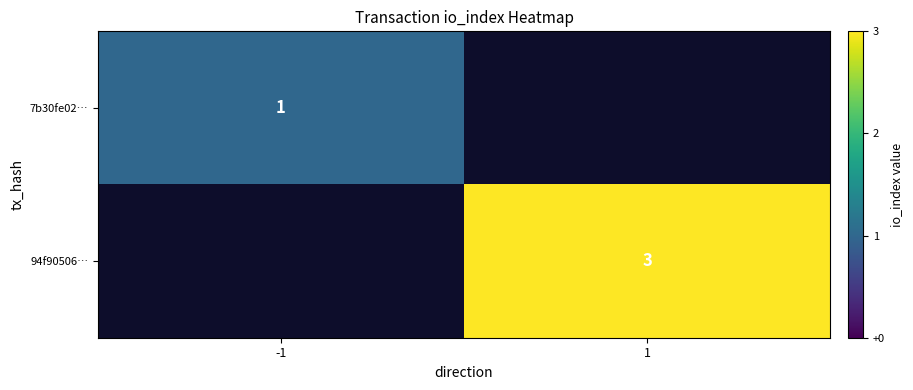

Is it true that 7b30fe02… equals 0 at -1?

False